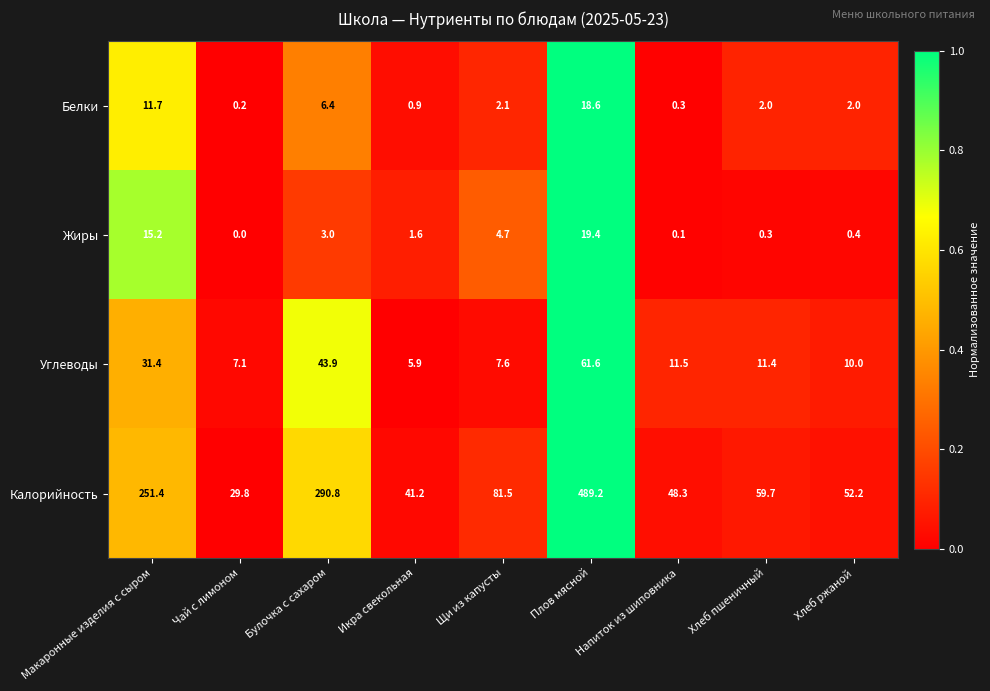

List the series in order of their peak value, lowest first.

Белки, Жиры, Углеводы, Калорийность